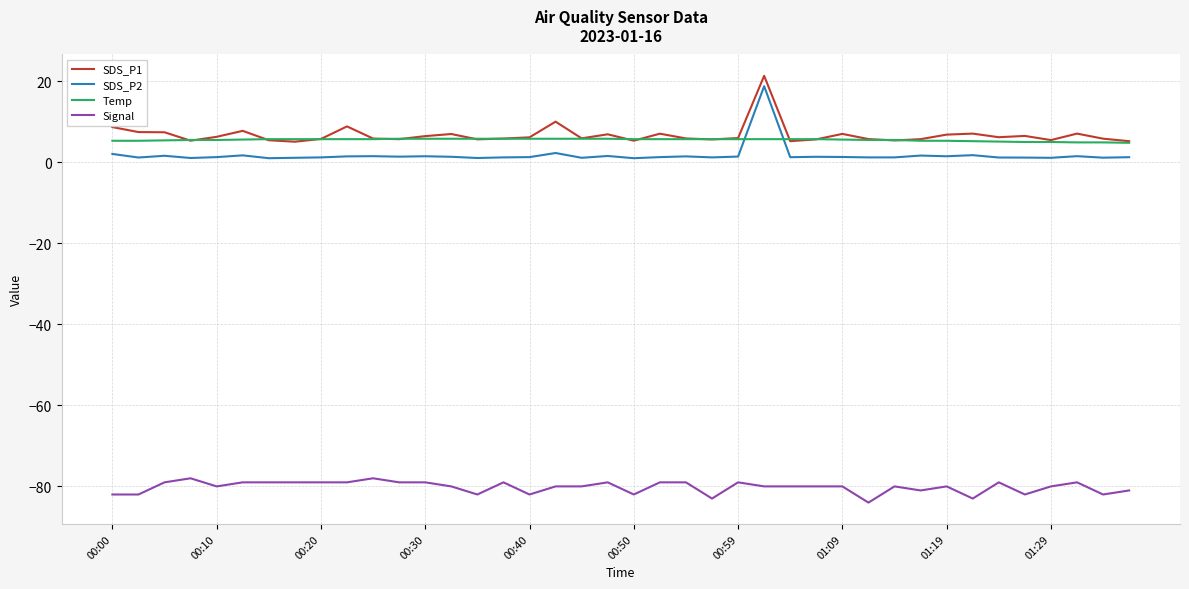

What is the minimum value for Temp?

4.8